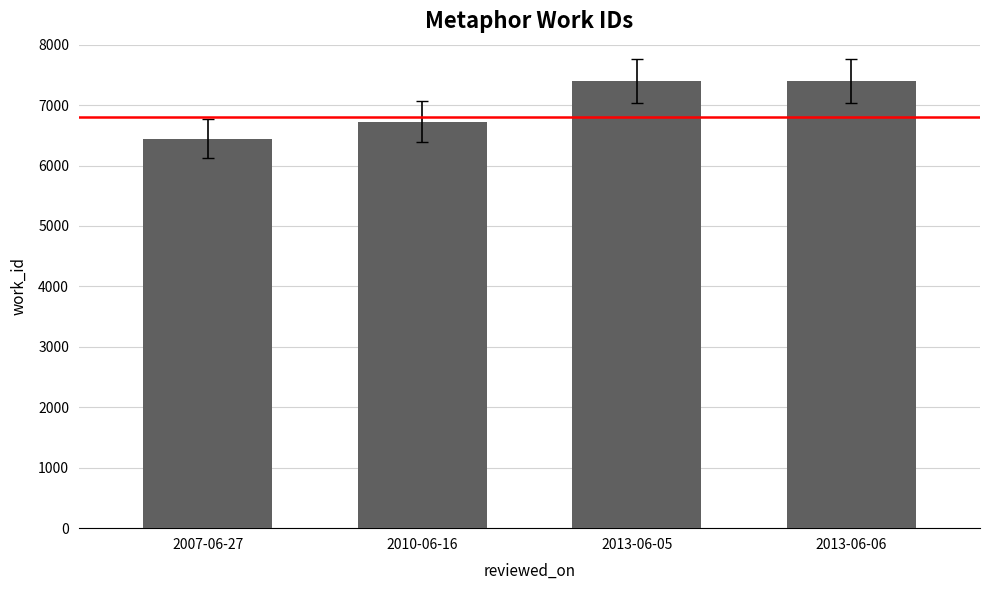

What is the ratio of the value at 2010-06-16 to the value at 2013-06-05?

0.9